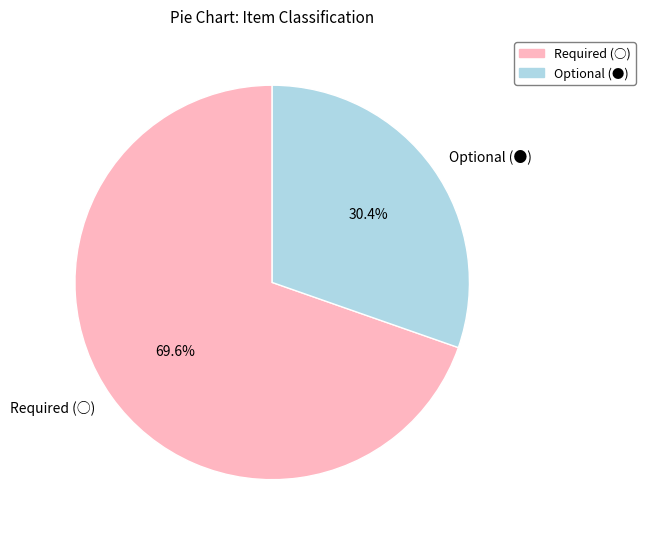

What is the majority slice?

Required (○)